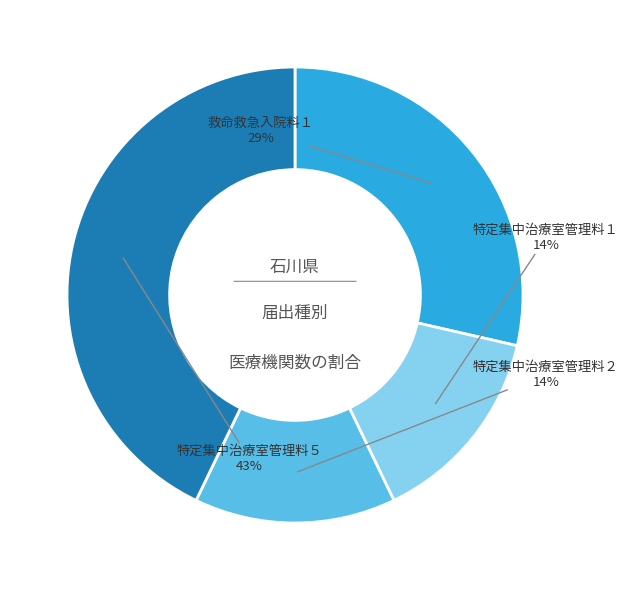

Is there any slice that represents more than half of the pie?

No